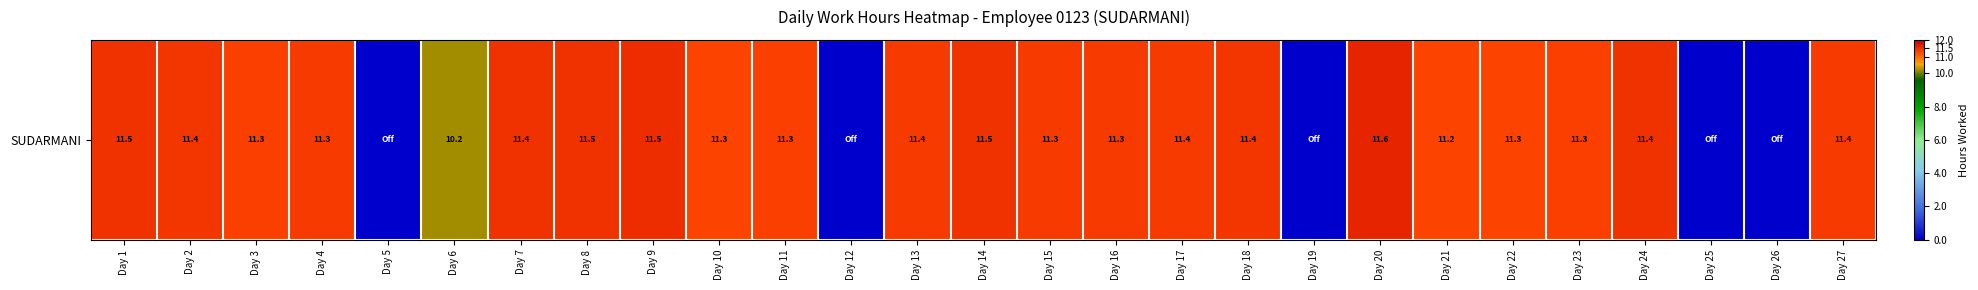

Which category has the highest value across all series?

Day 20